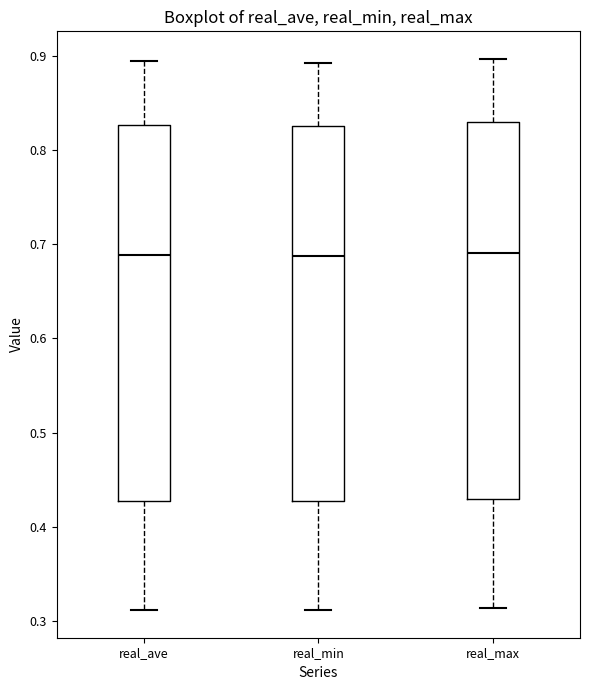

Reading left to right, transcribe this box plot: for each box, give where its median line is, the range the box spans, and where its two whiskers end, as read against the y-axis. The values are not printed on the chart, so give them approximately, as read against the axis.

real_ave: median 0.69, box 0.43 to 0.83, whiskers 0.31 to 0.89
real_min: median 0.69, box 0.43 to 0.83, whiskers 0.31 to 0.89
real_max: median 0.69, box 0.43 to 0.83, whiskers 0.31 to 0.90